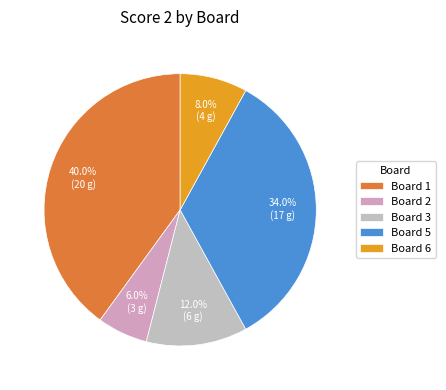

How many segments does this pie chart have?

5